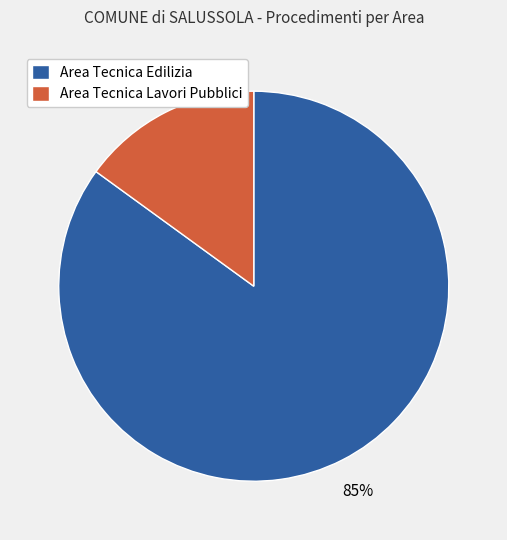

Rank the categories by value from highest to lowest.

Area Tecnica Edilizia, Area Tecnica Lavori Pubblici